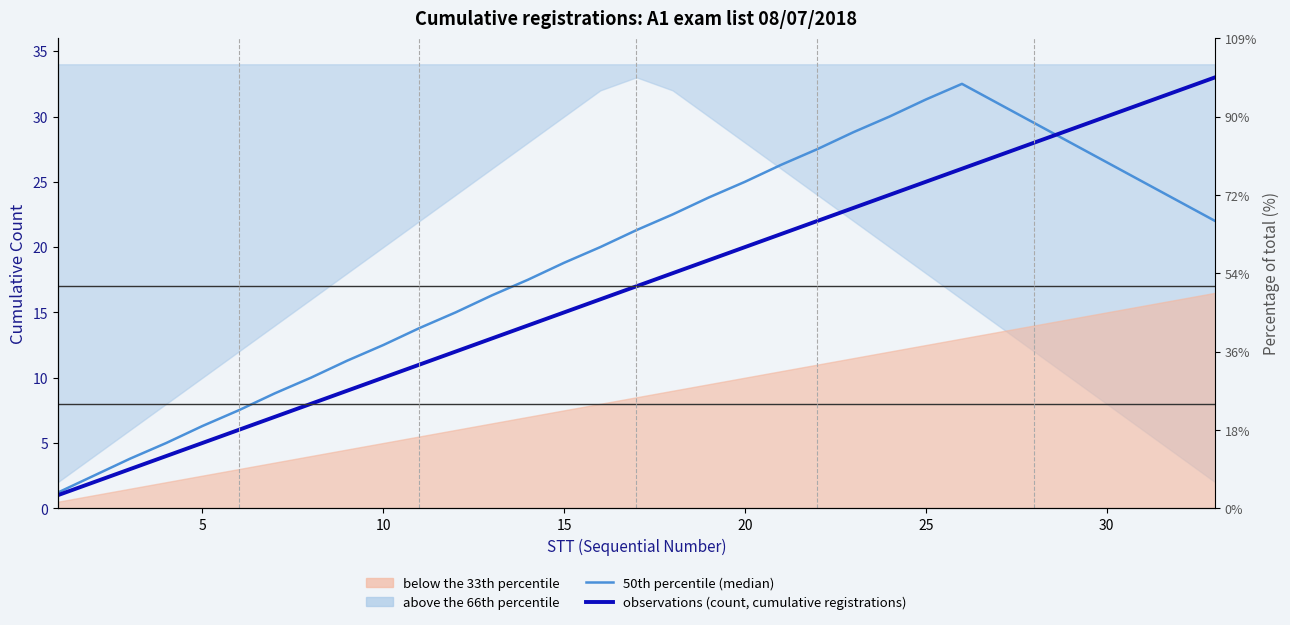

Which series has the largest total across all categories?

50th percentile (median)